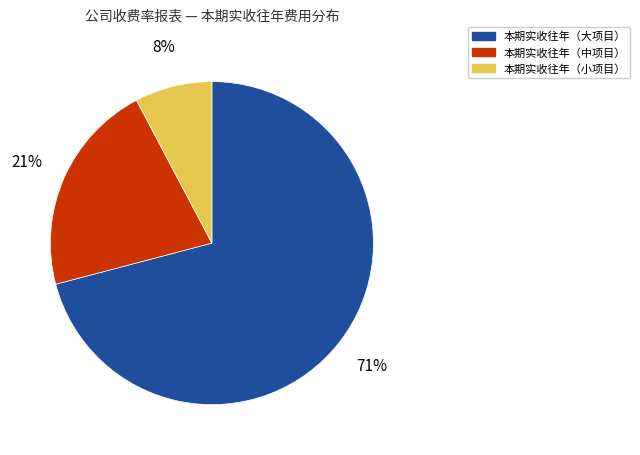

Is there any slice that represents more than half of the pie?

Yes